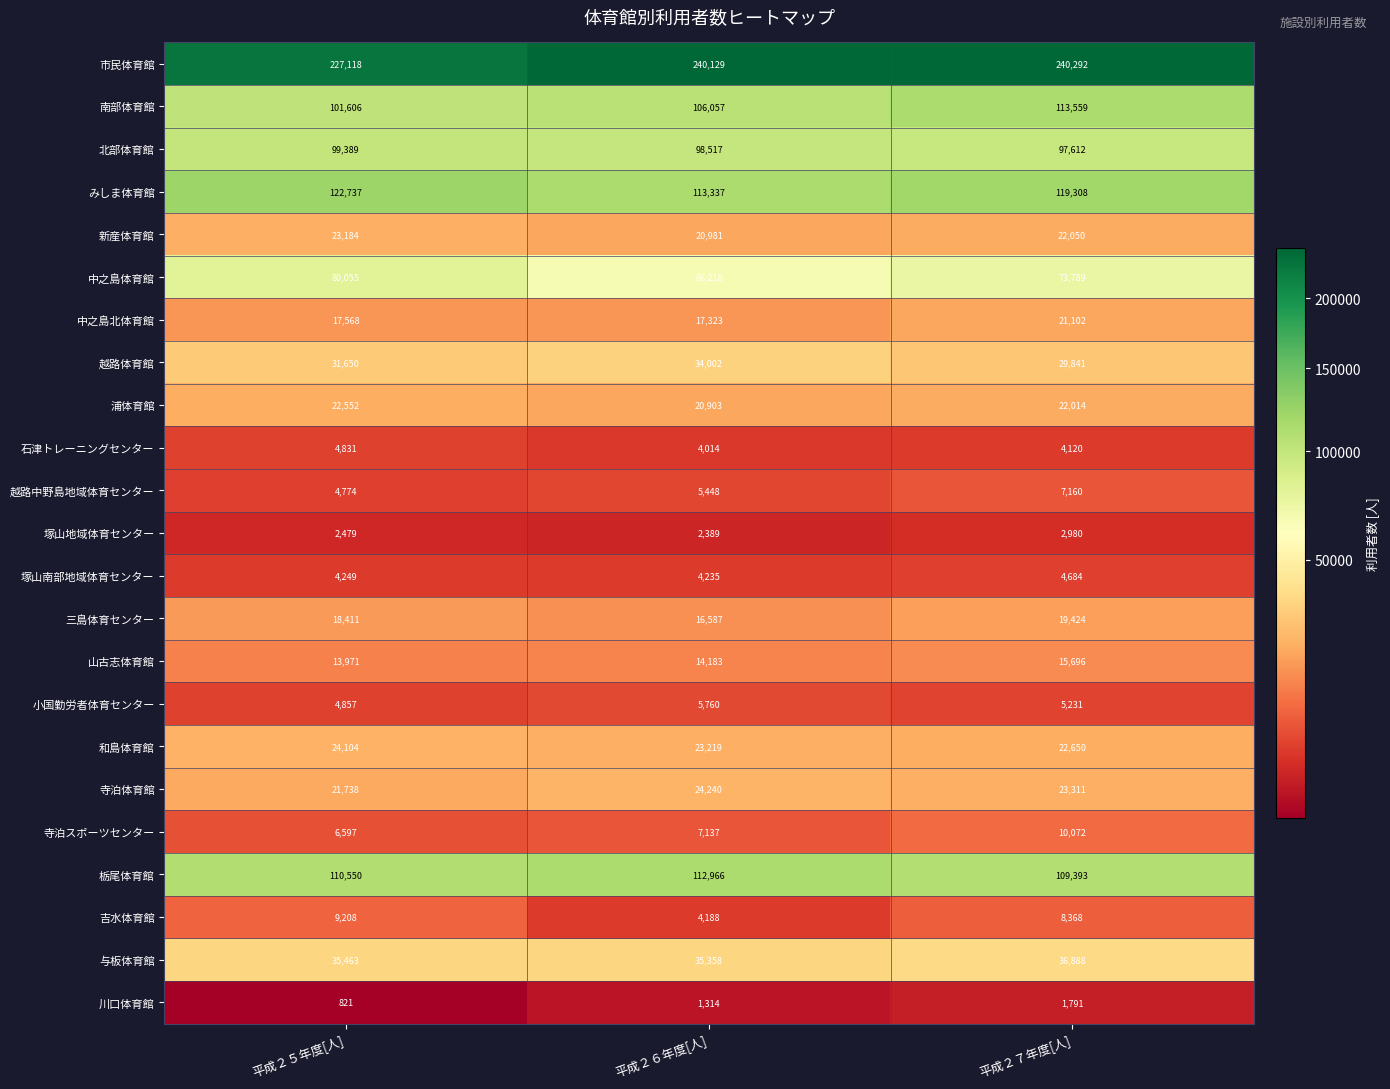

What is the average value of the 市民体育館 series?

235846